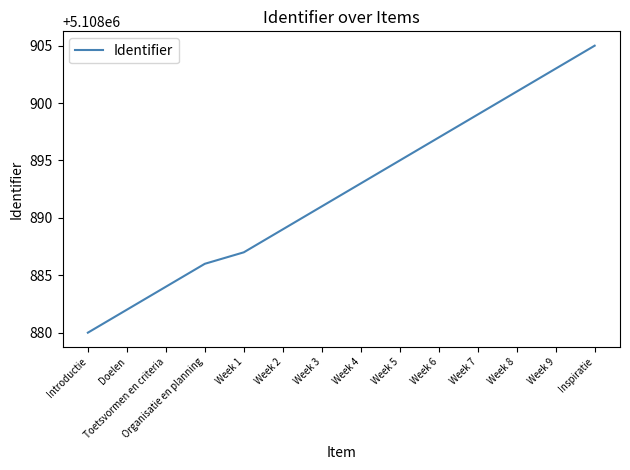

Rank the categories by value from highest to lowest.

Inspiratie, Week 9, Week 8, Week 7, Week 6, Week 5, Week 4, Week 3, Week 2, Week 1, Organisatie en planning, Toetsvormen en criteria, Doelen, Introductie